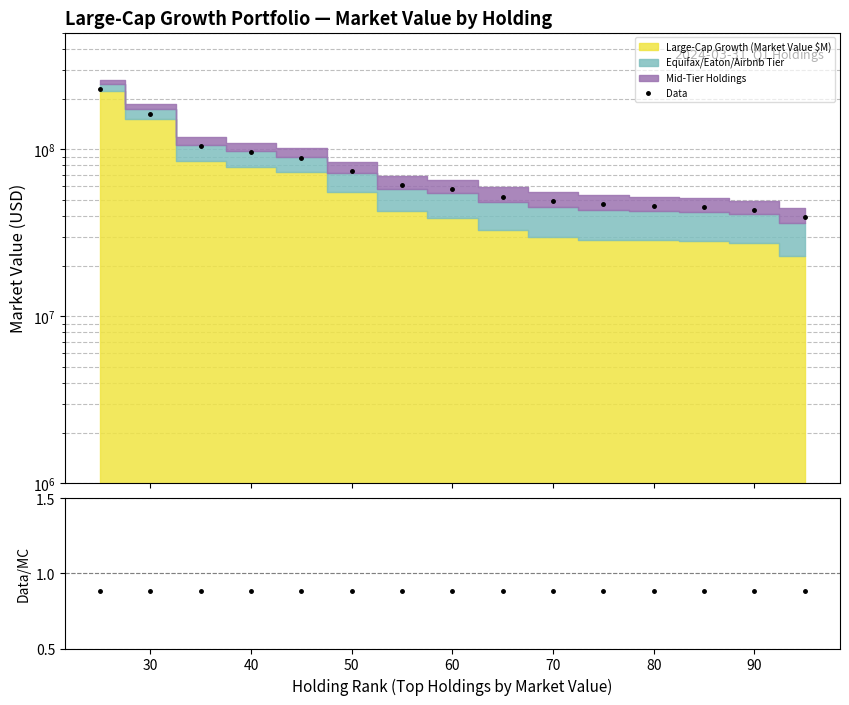

What is the sum of all Data/MC values?

13.2